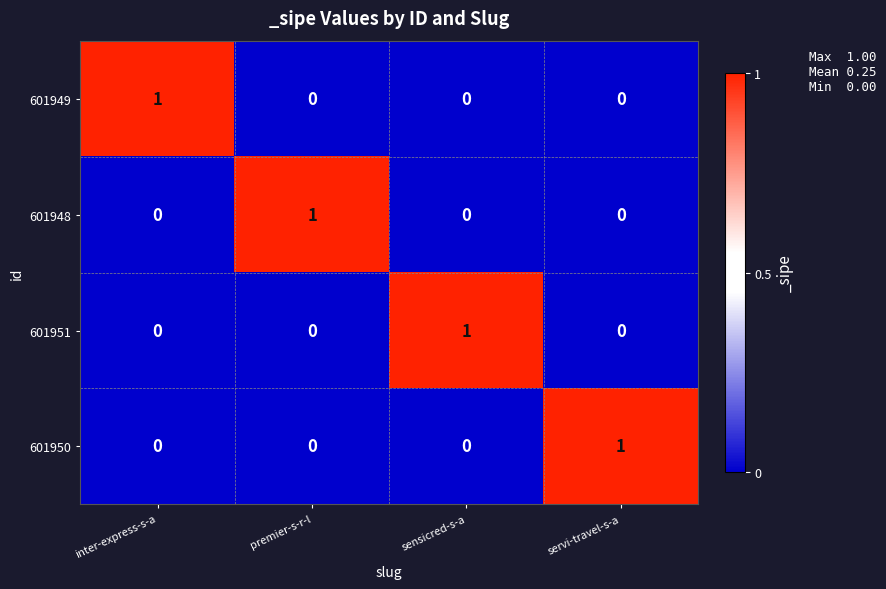

How many 601950 values are between 0 and 1?

4